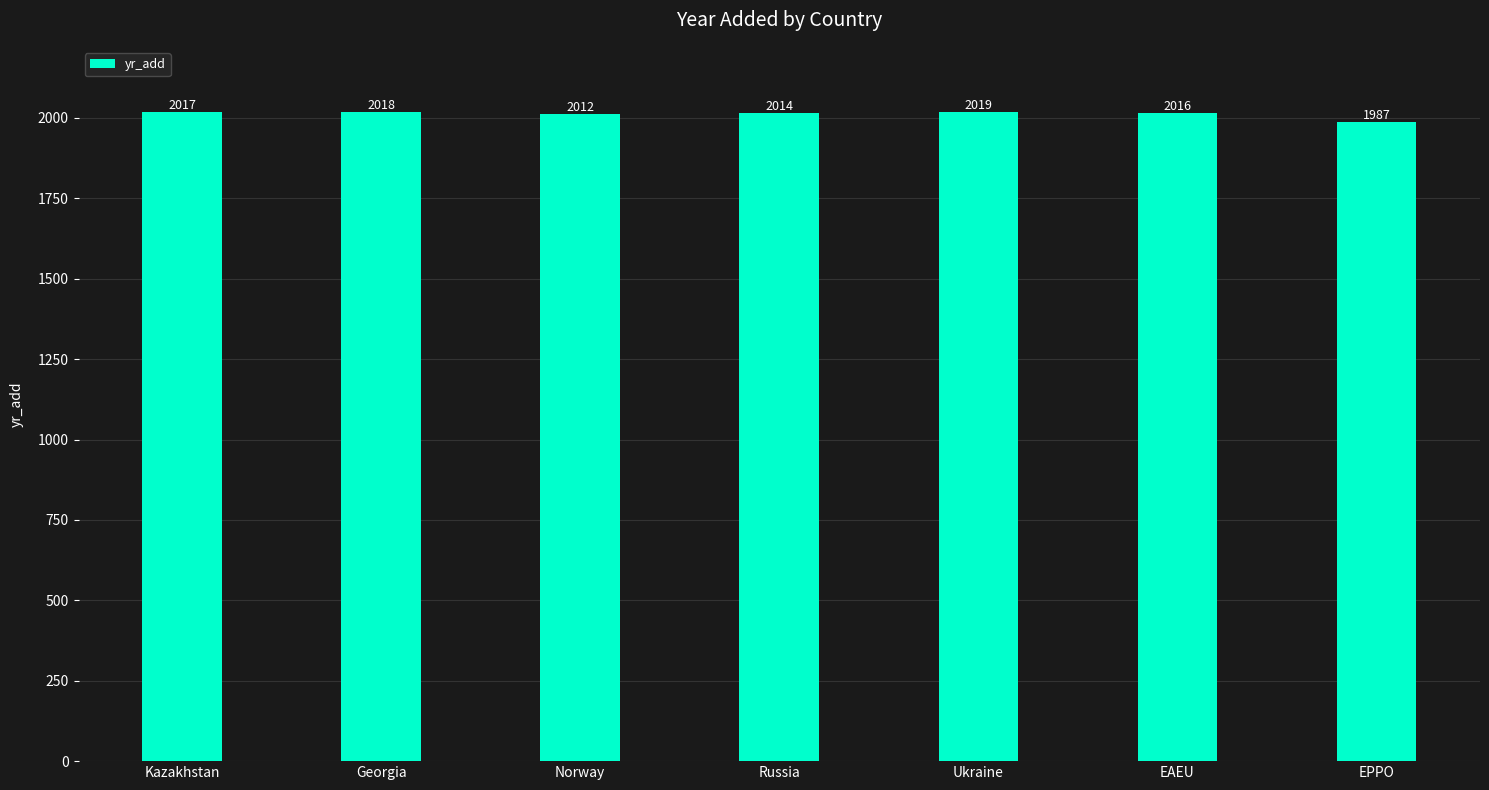

Where is the data nearest to the value 2003?

Norway